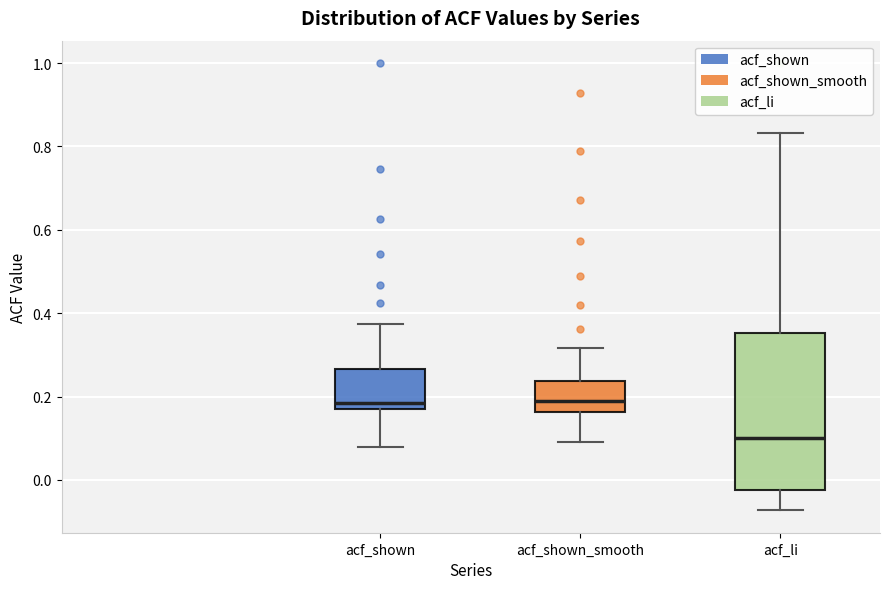

Which box is the tallest, from its lower edge to its upper edge?

acf_li